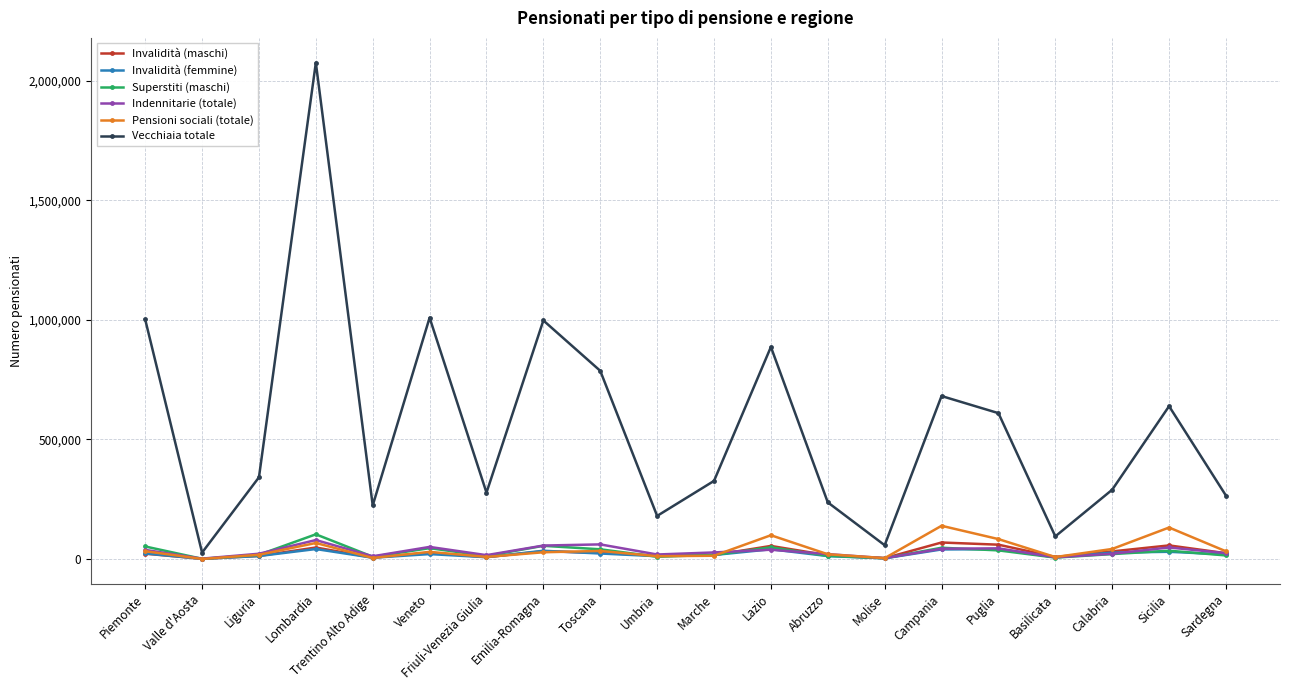

True or false: Vecchiaia totale and Pensioni sociali (totale) intersect in this chart.

False